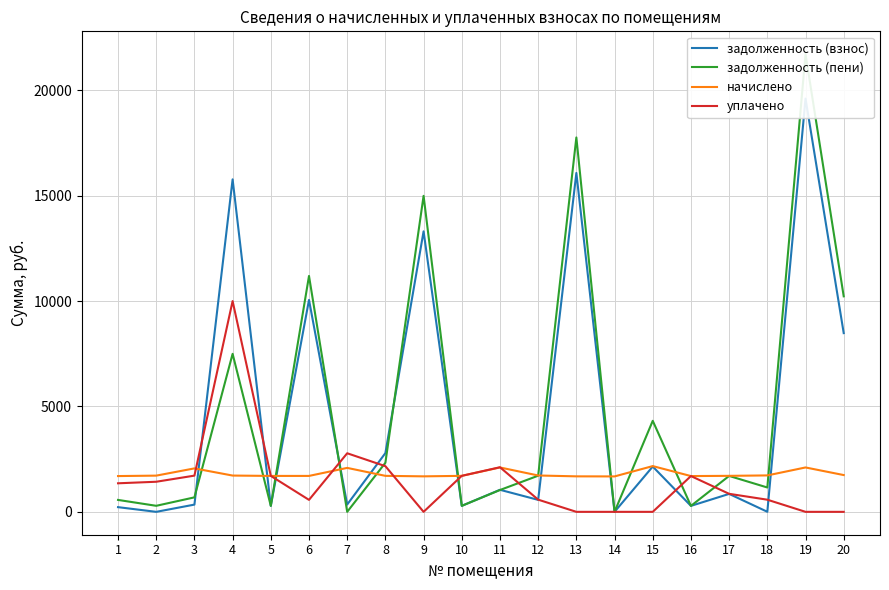

Rank the series by their maximum value, from lowest to highest.

начислено, уплачено, задолженность (взнос), задолженность (пени)